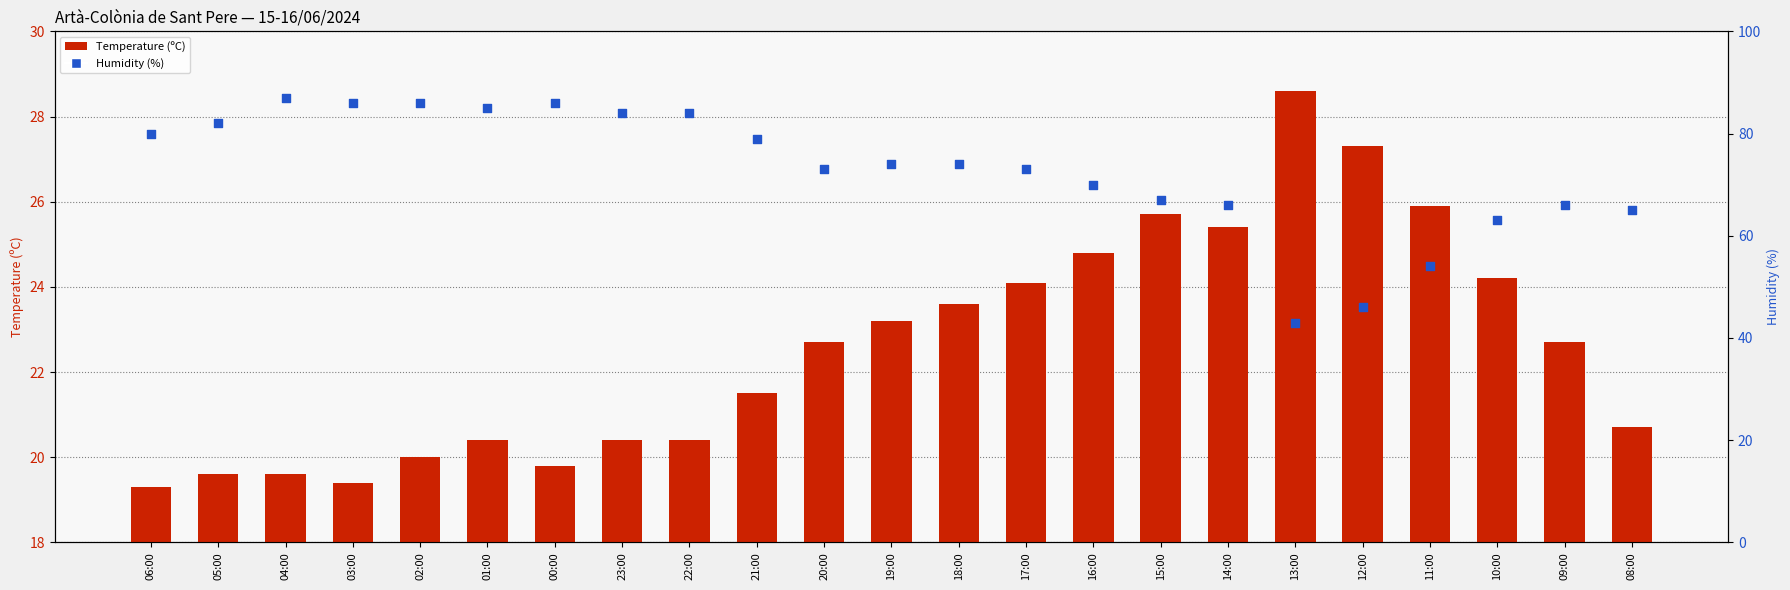

Which series contains the highest Y value?

Humidity (%)